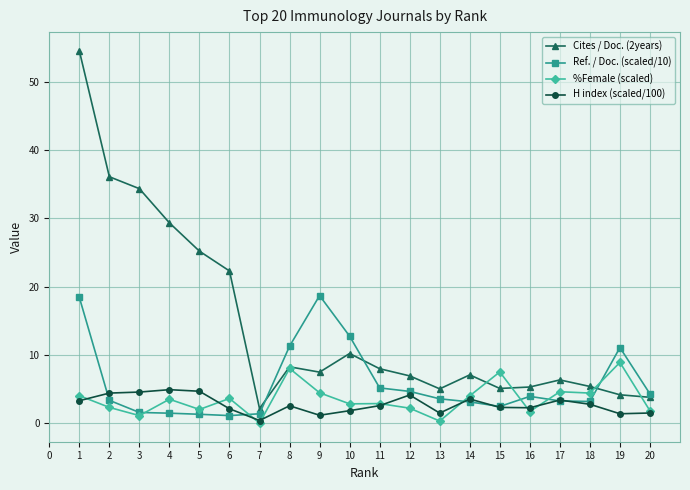

What is the value of the Cites / Doc. (2years) point at the 2nd from the left?

36.1